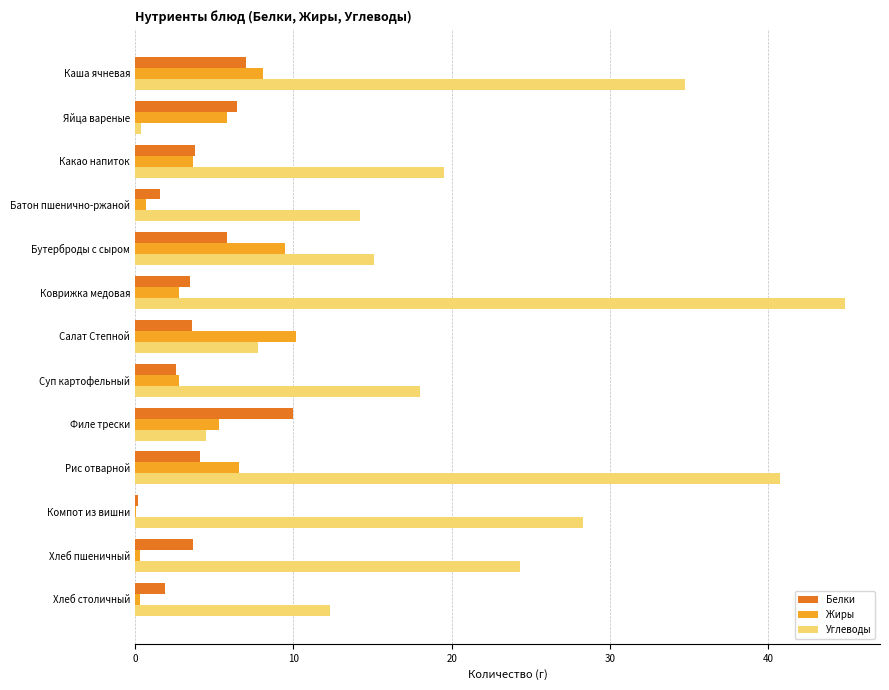

Which series has the widest spread of values?

Углеводы